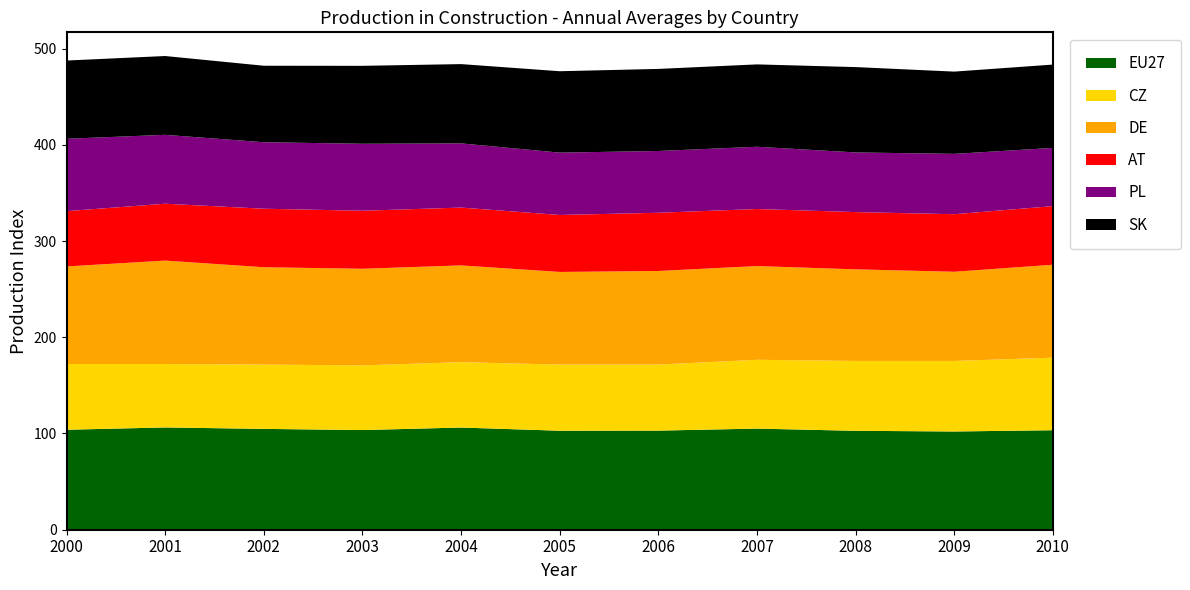

Reading left to right, list all the values displayed in this chart.

EU27: 2000=103.9	2001=106.3	2002=104.8	2003=103.6	2004=106.2	2005=102.9	2006=103.0	2007=105.1	2008=102.8	2009=102.1	2010=103.4
CZ: 2000=68.3	2001=65.9	2002=66.8	2003=67.2	2004=67.9	2005=68.7	2006=68.6	2007=71.5	2008=72.6	2009=73.3	2010=75.4
DE: 2000=101.4	2001=107.5	2002=101.2	2003=100.4	2004=100.6	2005=96.3	2006=97.3	2007=97.4	2008=95.2	2009=92.7	2010=96.6
AT: 2000=57.5	2001=59.1	2002=60.8	2003=60.3	2004=60.1	2005=59.2	2006=60.5	2007=59.3	2008=59.5	2009=59.8	2010=60.9
PL: 2000=75.2	2001=71.6	2002=69.1	2003=69.6	2004=66.7	2005=64.8	2006=64.2	2007=64.7	2008=62.0	2009=62.7	2010=60.5
SK: 2000=81.3	2001=81.9	2002=79.5	2003=81.0	2004=82.4	2005=84.6	2006=85.3	2007=85.6	2008=88.7	2009=85.5	2010=86.6